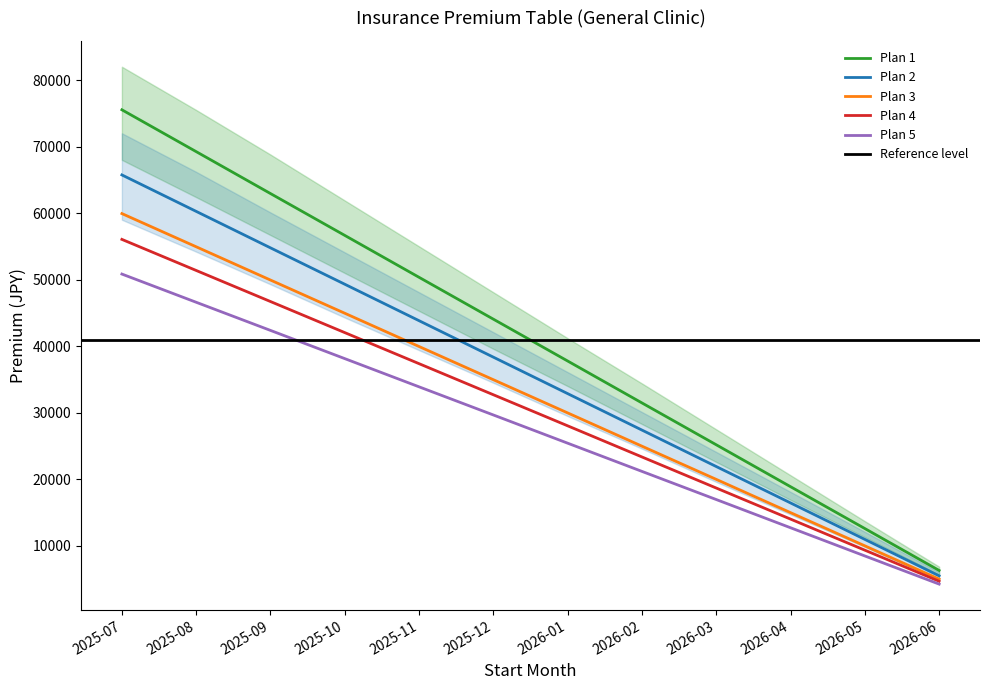

Reading left to right, extract all data points from this chart.

Plan 1: 2025-07=75530	2025-08=69240	2025-09=62940	2025-10=56650	2025-11=50350	2025-12=44060	2026-01=37770	2026-02=31470	2026-03=25180	2026-04=18880	2026-05=12590	2026-06=6290
Plan 2: 2025-07=65740	2025-08=60260	2025-09=54780	2025-10=49310	2025-11=43830	2025-12=38350	2026-01=32870	2026-02=27390	2026-03=21910	2026-04=16440	2026-05=10960	2026-06=5480
Plan 3: 2025-07=59930	2025-08=54940	2025-09=49940	2025-10=44950	2025-11=39950	2025-12=34960	2026-01=29970	2026-02=24970	2026-03=19980	2026-04=14980	2026-05=9990	2026-06=4990
Plan 4: 2025-07=56050	2025-08=51380	2025-09=46710	2025-10=42040	2025-11=37370	2025-12=32700	2026-01=28030	2026-02=23350	2026-03=18680	2026-04=14010	2026-05=9340	2026-06=4670
Plan 5: 2025-07=50840	2025-08=46600	2025-09=42370	2025-10=38130	2025-11=33890	2025-12=29660	2026-01=25420	2026-02=21180	2026-03=16950	2026-04=12710	2026-05=8470	2026-06=4240